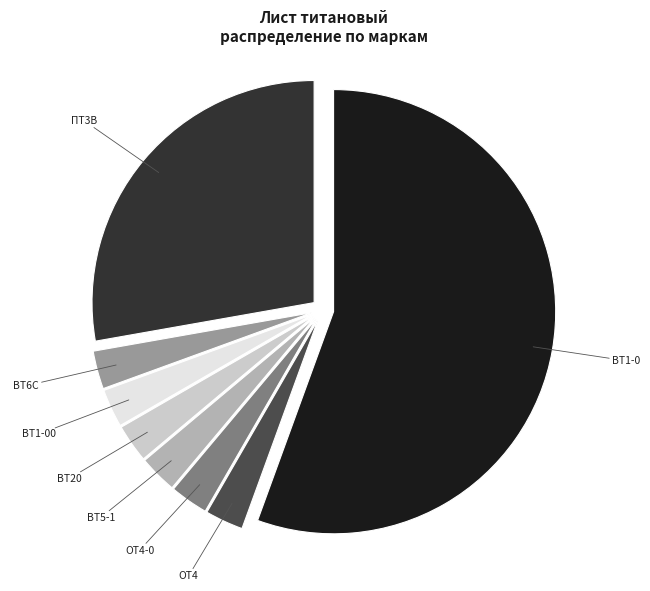

Is there any slice that represents more than half of the pie?

Yes